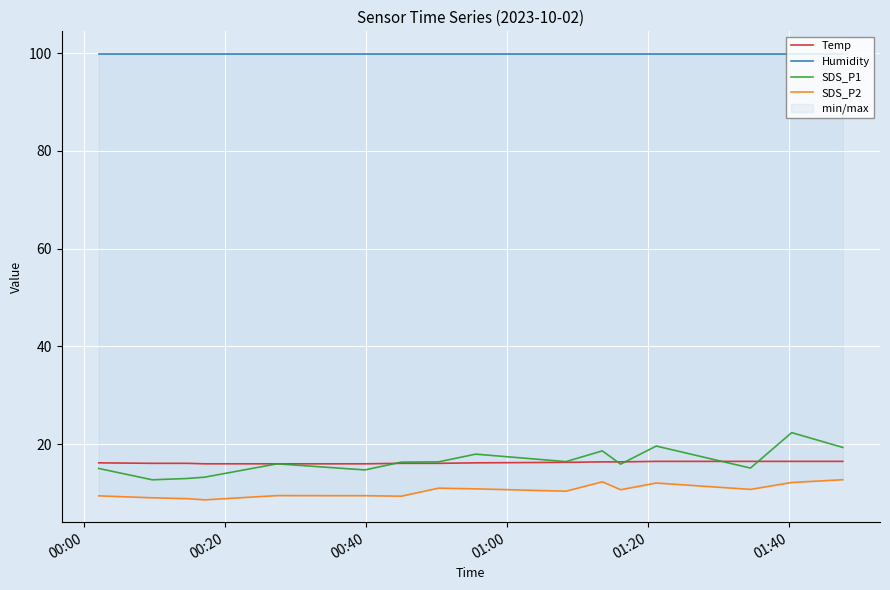

How many intersections are there between SDS_P1 and Temp?

5